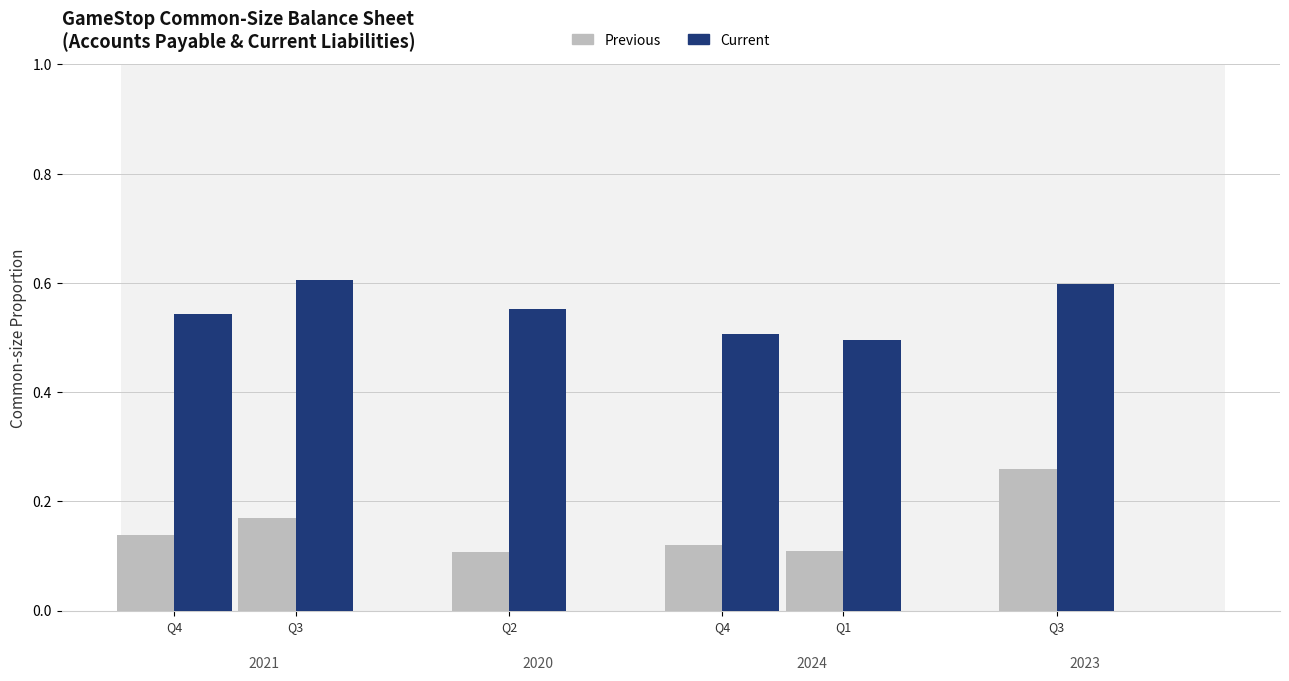

Reading left to right, list all the values displayed in this chart.

Previous: 0.1	0.2	0.1	0.1	0.1	0.3
Current: 0.5	0.6	0.6	0.5	0.5	0.6